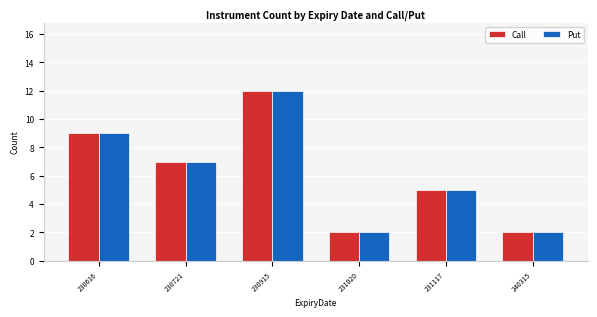

At which category is the sum across all series the highest?

230915